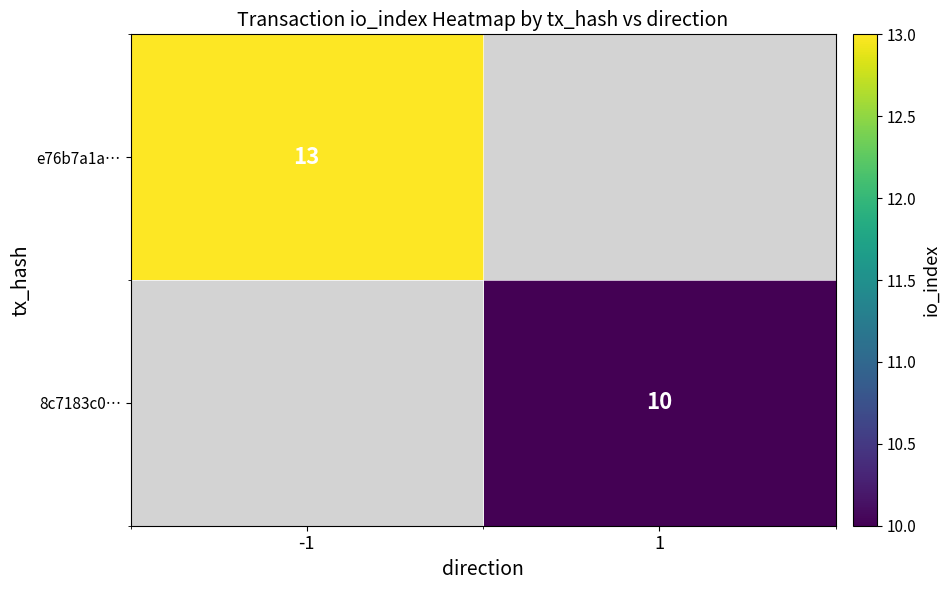

The 8c7183c0… series shows 14.6 at 1. True or false?

False